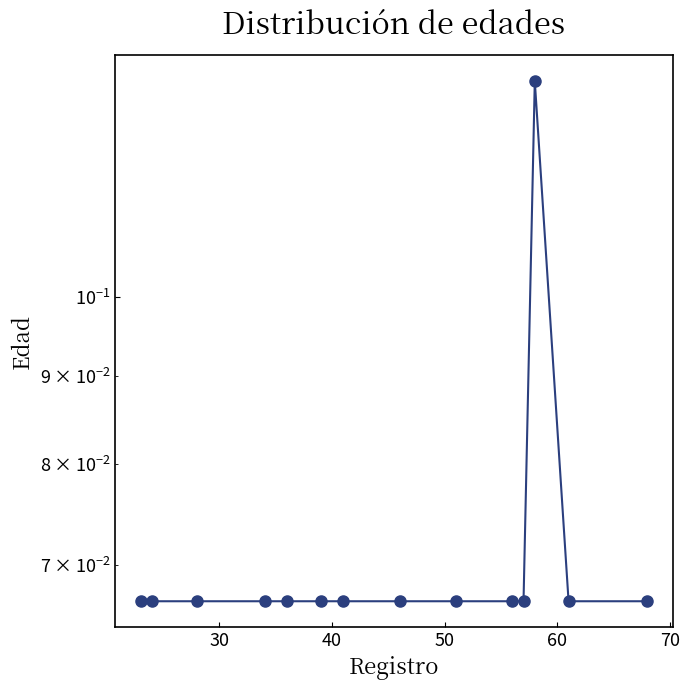

What is the average value?

0.1